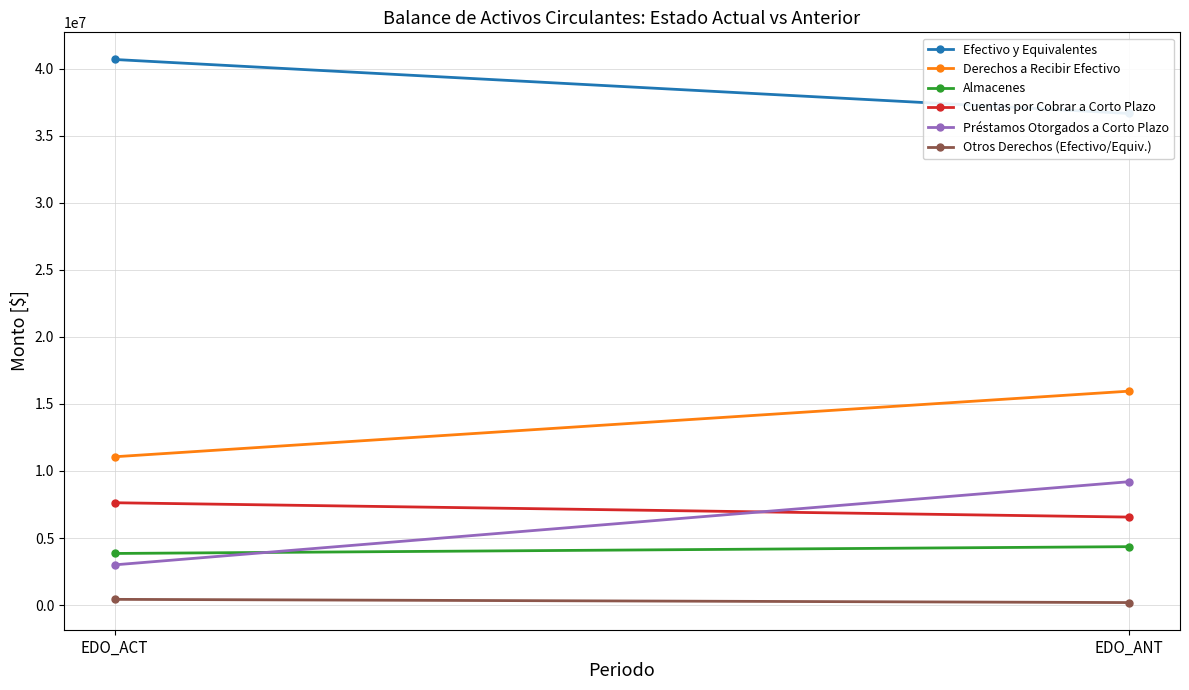

Reading left to right, transcribe all the data shown in this chart.

Efectivo y Equivalentes: EDO_ACT=40673051.9	EDO_ANT=36647409.0
Derechos a Recibir Efectivo: EDO_ACT=11058074.1	EDO_ANT=15950067.8
Almacenes: EDO_ACT=3849313.4	EDO_ANT=4356609.5
Cuentas por Cobrar a Corto Plazo: EDO_ACT=7629952.2	EDO_ANT=6561448.8
Préstamos Otorgados a Corto Plazo: EDO_ACT=3000000.0	EDO_ANT=9200000.0
Otros Derechos (Efectivo/Equiv.): EDO_ACT=428121.8	EDO_ANT=188619.0